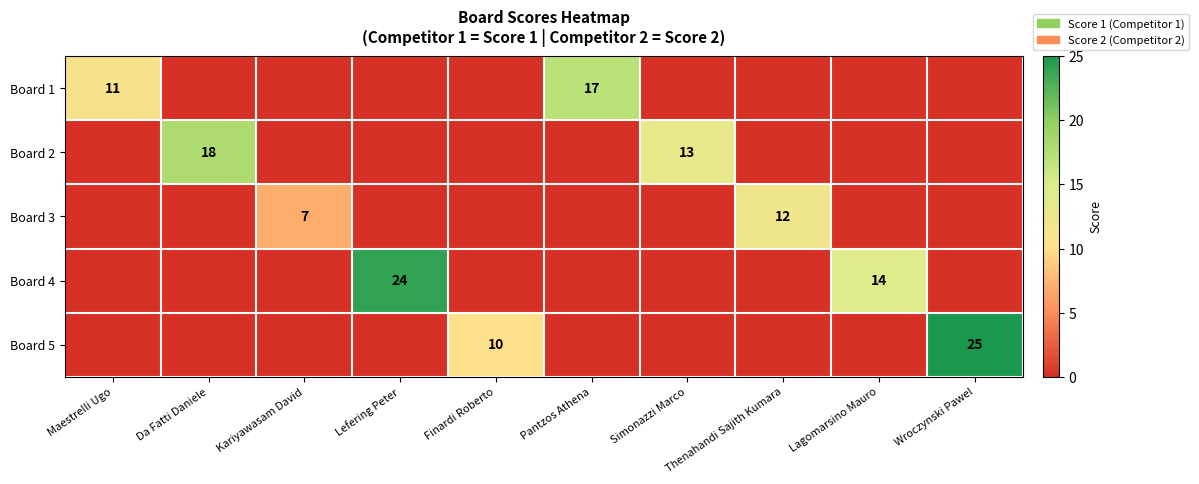

The Board 4 series shows 8 at Lagomarsino Mauro. True or false?

False